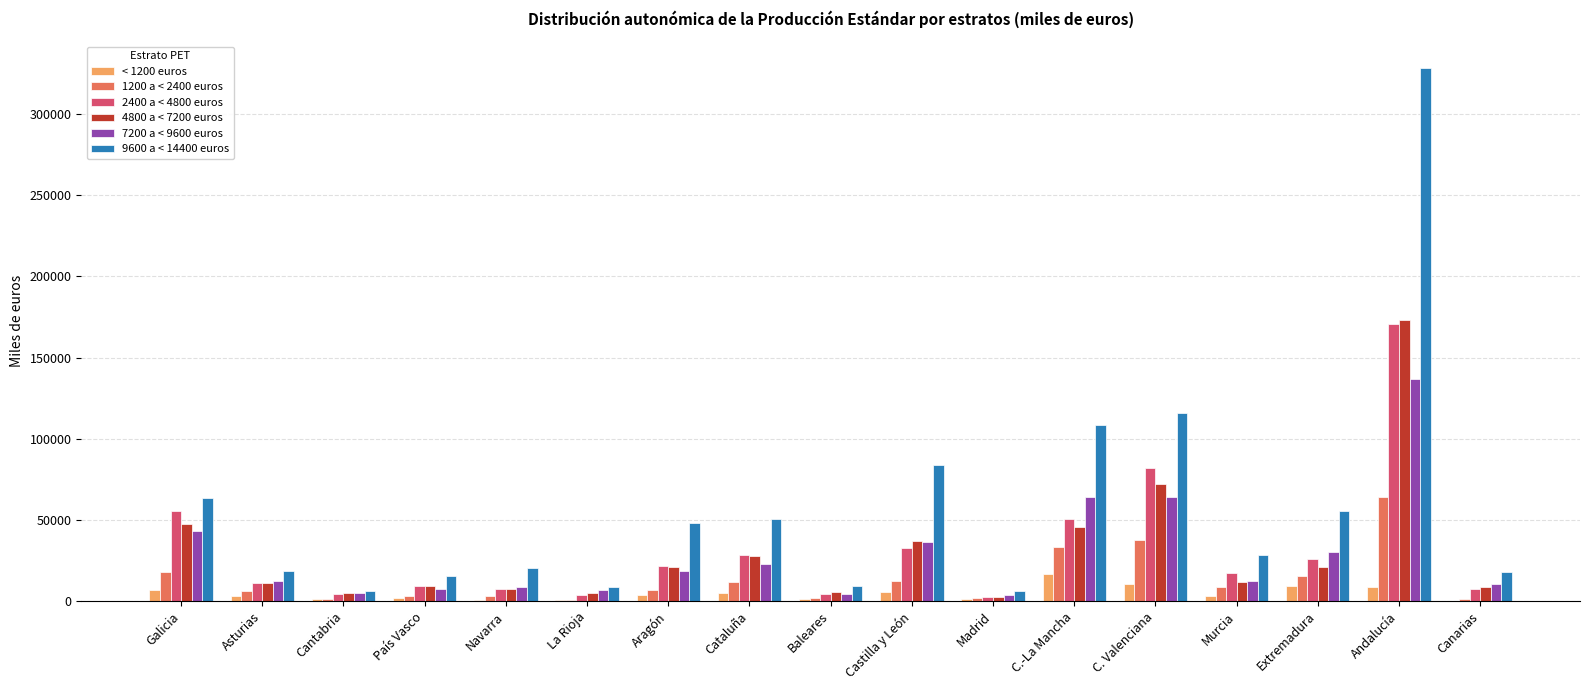

How many categories are shown in the chart?

17